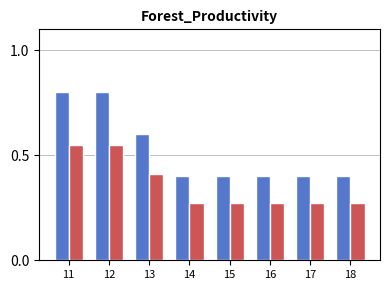

What is the greatest value displayed?

0.8